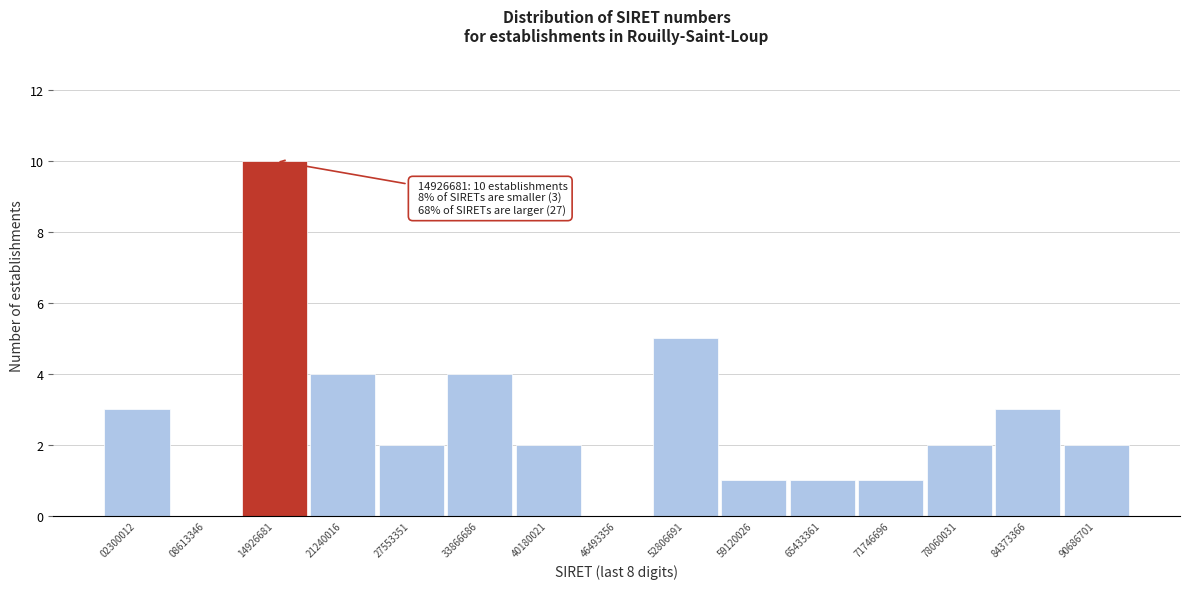

Reading left to right, what are all the values shown in this chart?

02300012=3	08613346=0	14926681=10	21240016=4	27553351=2	33866686=4	40180021=2	46493356=0	52806691=5	59120026=1	65433361=1	71746696=1	78060031=2	84373366=3	90686701=2